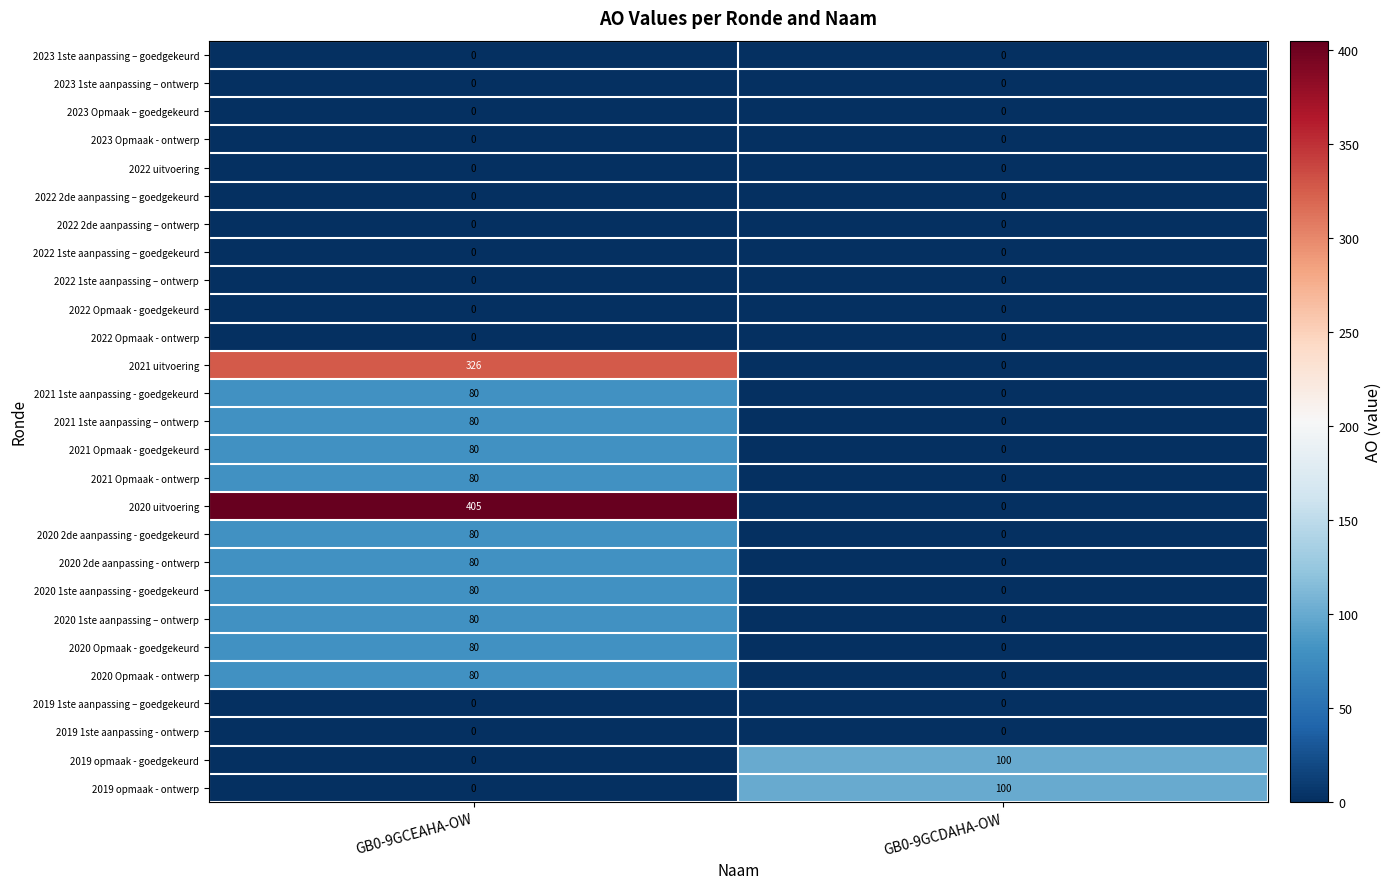

Which series changed the most between GB0-9GCEAHA-OW and GB0-9GCDAHA-OW?

2020 uitvoering